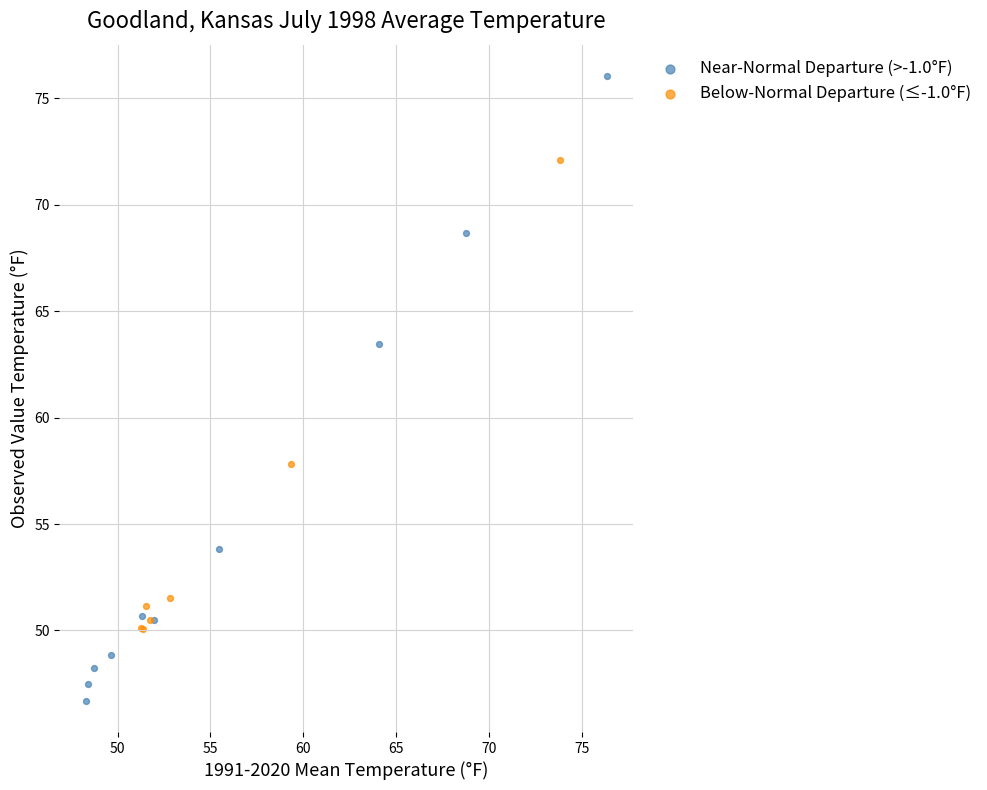

Which series reaches the maximum Y coordinate?

Near-Normal Departure (>-1.0°F)